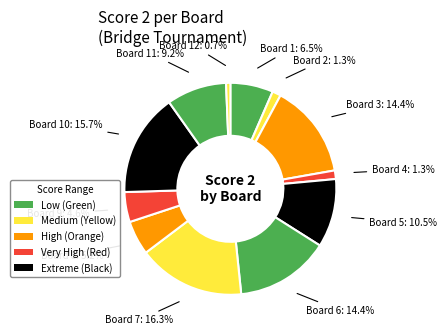

What is the smallest slice in the pie chart?

Board 12